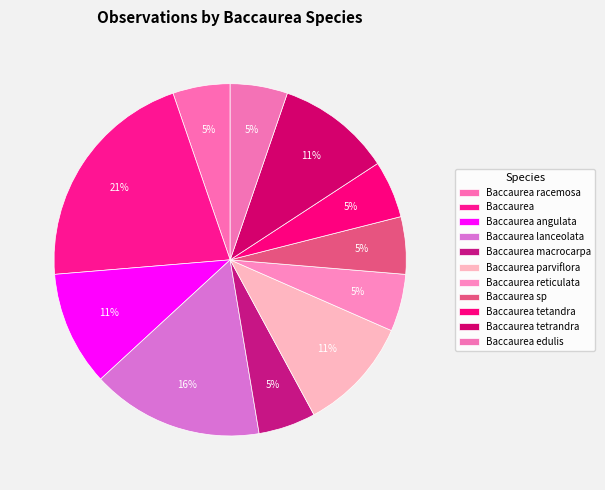

To the nearest percent, what is the average slice percentage?

9%